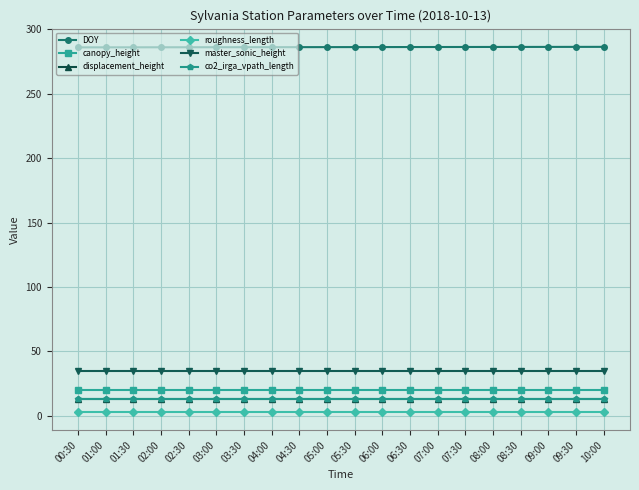

What is the label of the 20th point from the right?

00:30